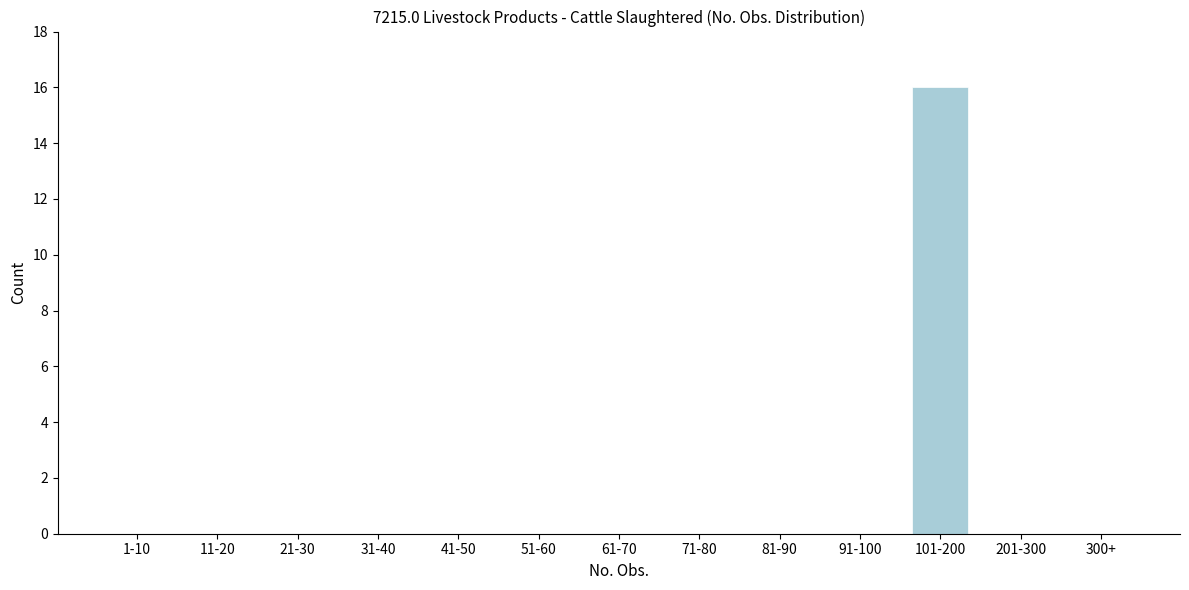

Reading left to right, extract all data points from this chart.

1-10=0	11-20=0	21-30=0	31-40=0	41-50=0	51-60=0	61-70=0	71-80=0	81-90=0	91-100=0	101-200=16	201-300=0	300+=0